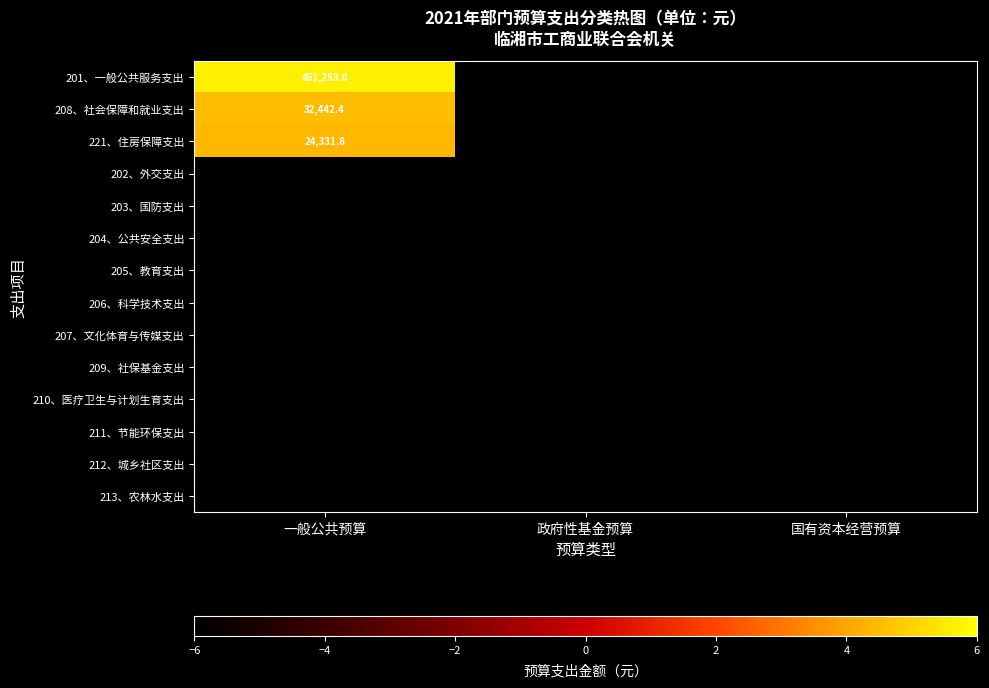

The 201、一般公共服务支出 series shows 451253.0 at 一般公共预算. True or false?

True